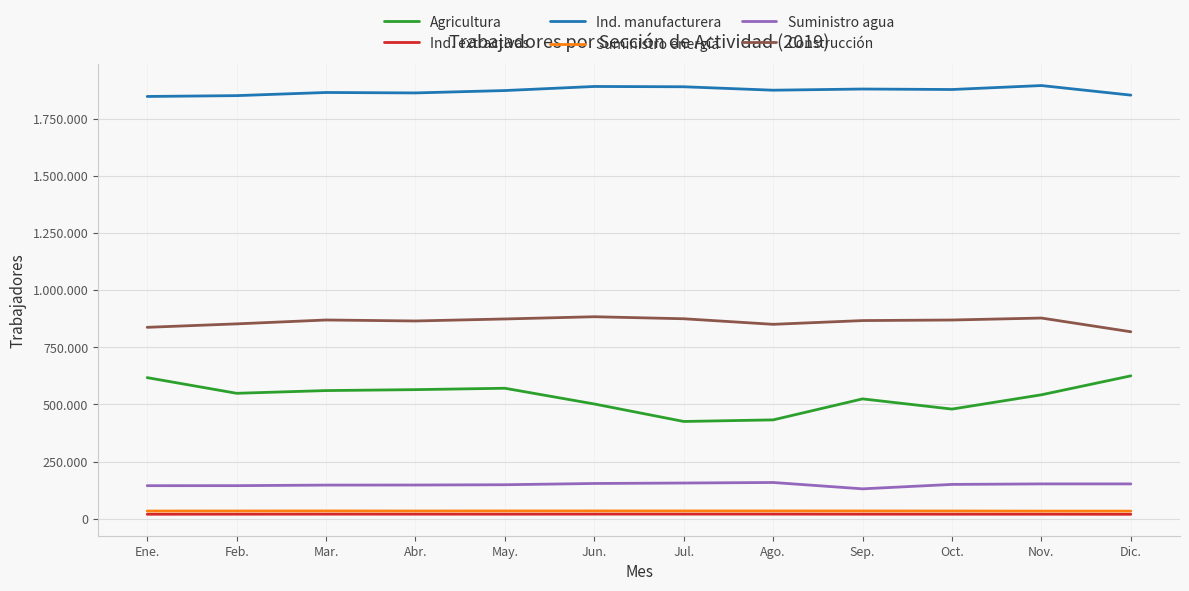

True or false: Suministro energía and Construcción cross at least once.

False